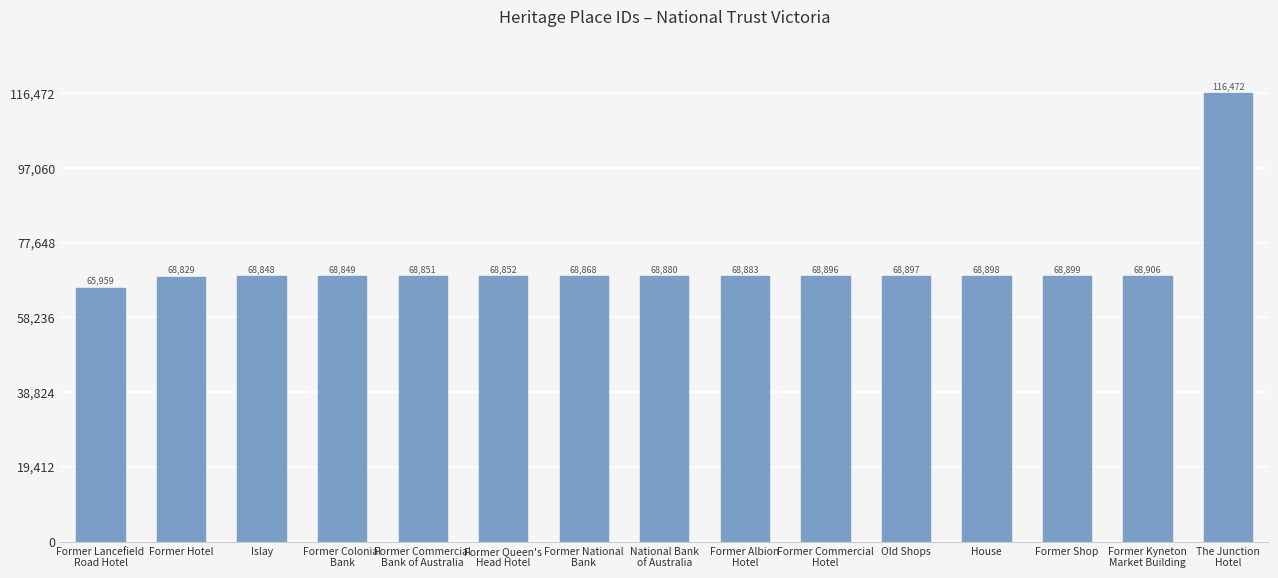

Is it true that the value at Former Lancefield
Road Hotel is 65959?

True